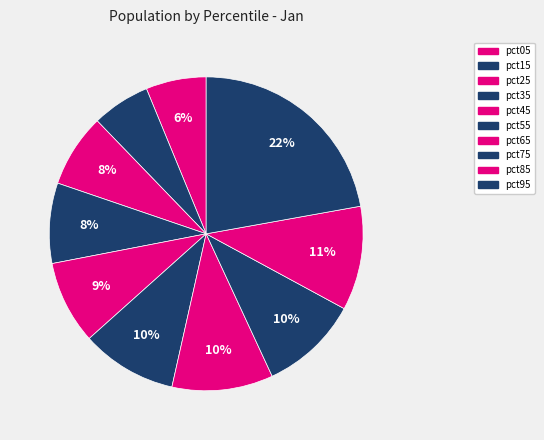

How many slices are in this pie chart?

10